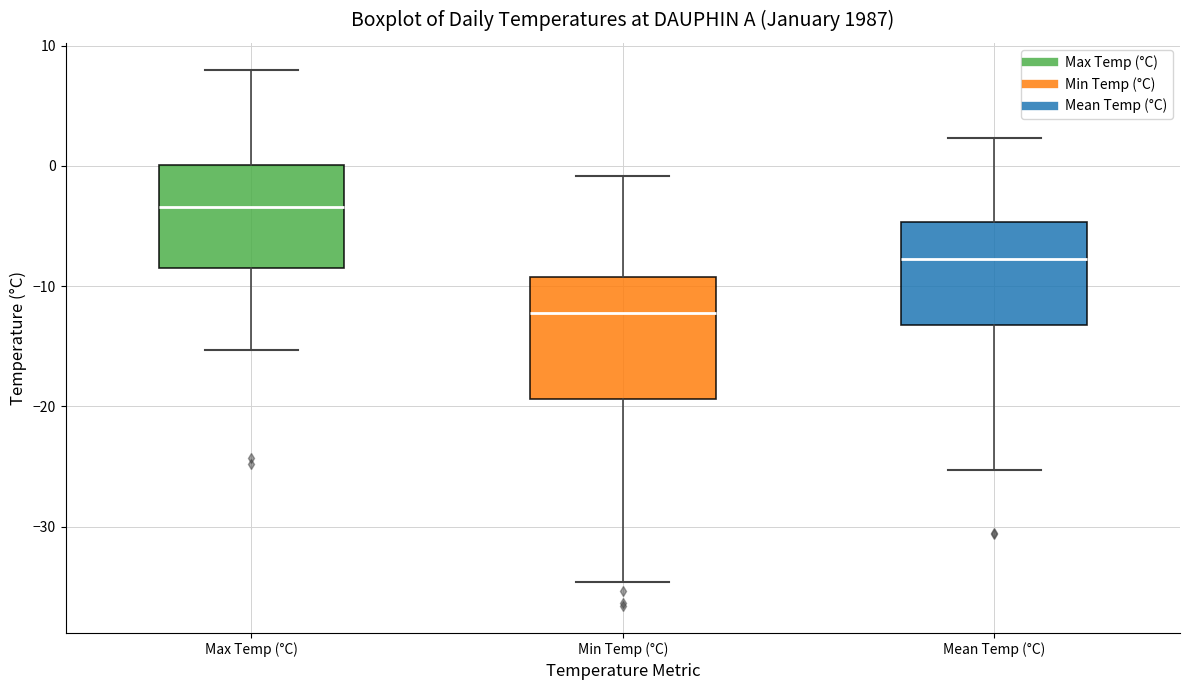

Reading left to right, transcribe this box plot: for each box, give where its median line is, the range the box spans, and where its two whiskers end, as read against the y-axis. The values are not printed on the chart, so give them approximately, as read against the axis.

Max Temp (°C): median -3, box -8 to 0, whiskers -15 to 8
Min Temp (°C): median -12, box -19 to -9, whiskers -35 to -1
Mean Temp (°C): median -8, box -13 to -5, whiskers -25 to 2